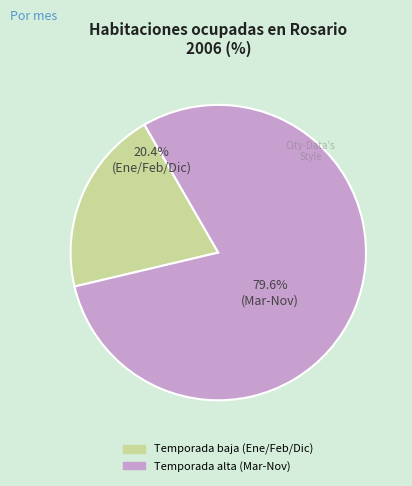

To the nearest percent, what is the average slice percentage?

50%